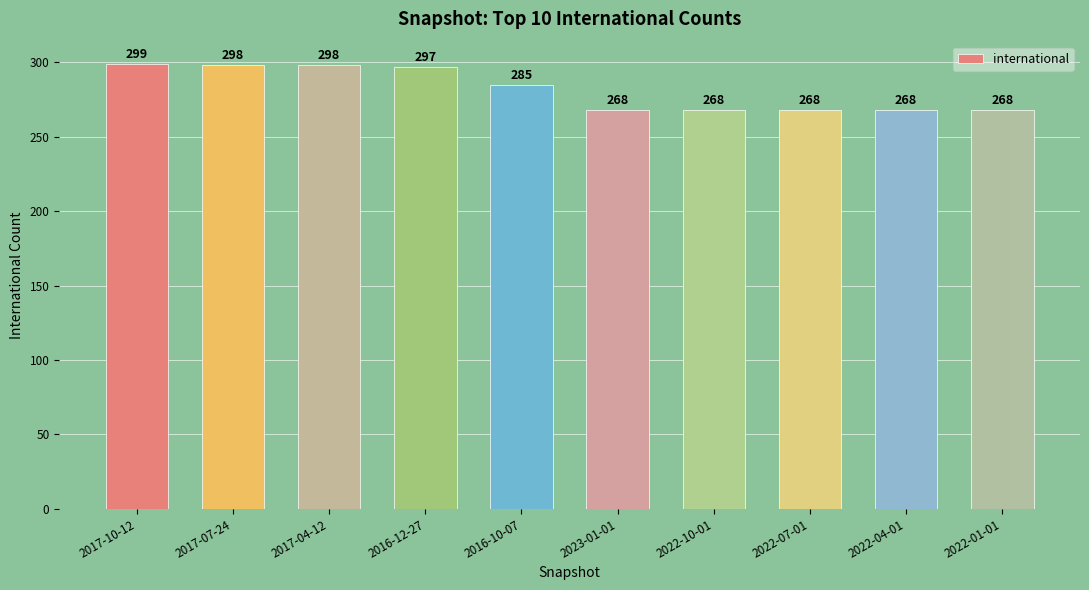

True or false: the data shows 457 at 2016-10-07.

False